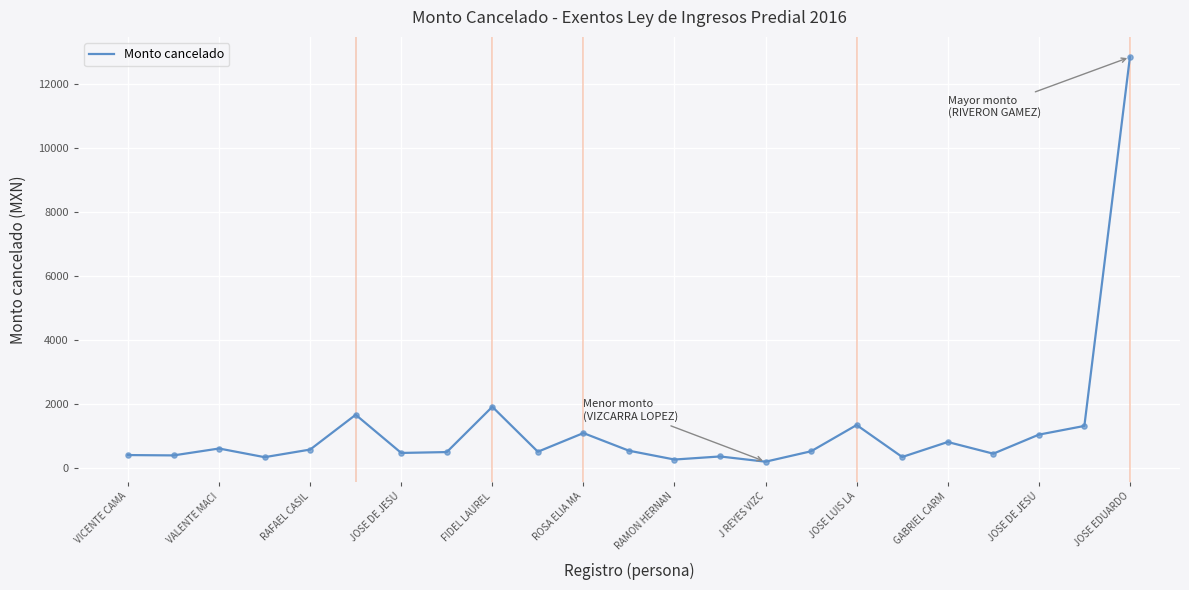

What is the greatest value displayed?

12845.5